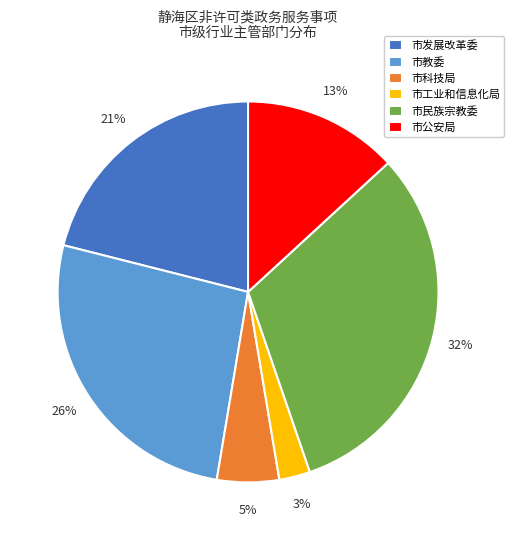

The 市工业和信息化局 slice represents 10% of the pie. True or false?

False